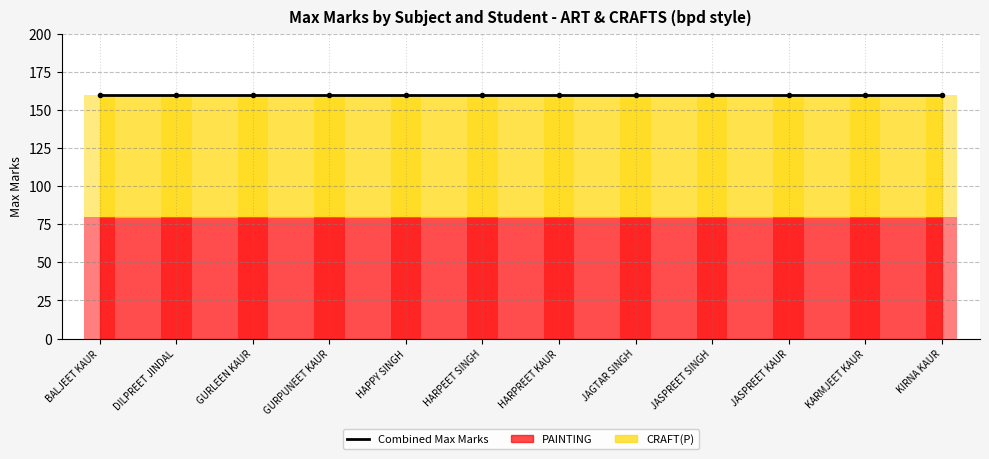

Reading right to left, transcribe all the data shown in this chart.

Combined Max Marks: KIRNA KAUR=160	KARMJEET KAUR=160	JASPREET KAUR=160	JASPREET SINGH=160	JAGTAR SINGH=160	HARPREET KAUR=160	HARPEET SINGH=160	HAPPY SINGH=160	GURPUNEET KAUR=160	GURLEEN KAUR=160	DILPREET JINDAL=160	BALJEET KAUR=160
PAINTING_bar: KIRNA KAUR=80	KARMJEET KAUR=80	JASPREET KAUR=80	JASPREET SINGH=80	JAGTAR SINGH=80	HARPREET KAUR=80	HARPEET SINGH=80	HAPPY SINGH=80	GURPUNEET KAUR=80	GURLEEN KAUR=80	DILPREET JINDAL=80	BALJEET KAUR=80
CRAFT(P)_bar: KIRNA KAUR=80	KARMJEET KAUR=80	JASPREET KAUR=80	JASPREET SINGH=80	JAGTAR SINGH=80	HARPREET KAUR=80	HARPEET SINGH=80	HAPPY SINGH=80	GURPUNEET KAUR=80	GURLEEN KAUR=80	DILPREET JINDAL=80	BALJEET KAUR=80